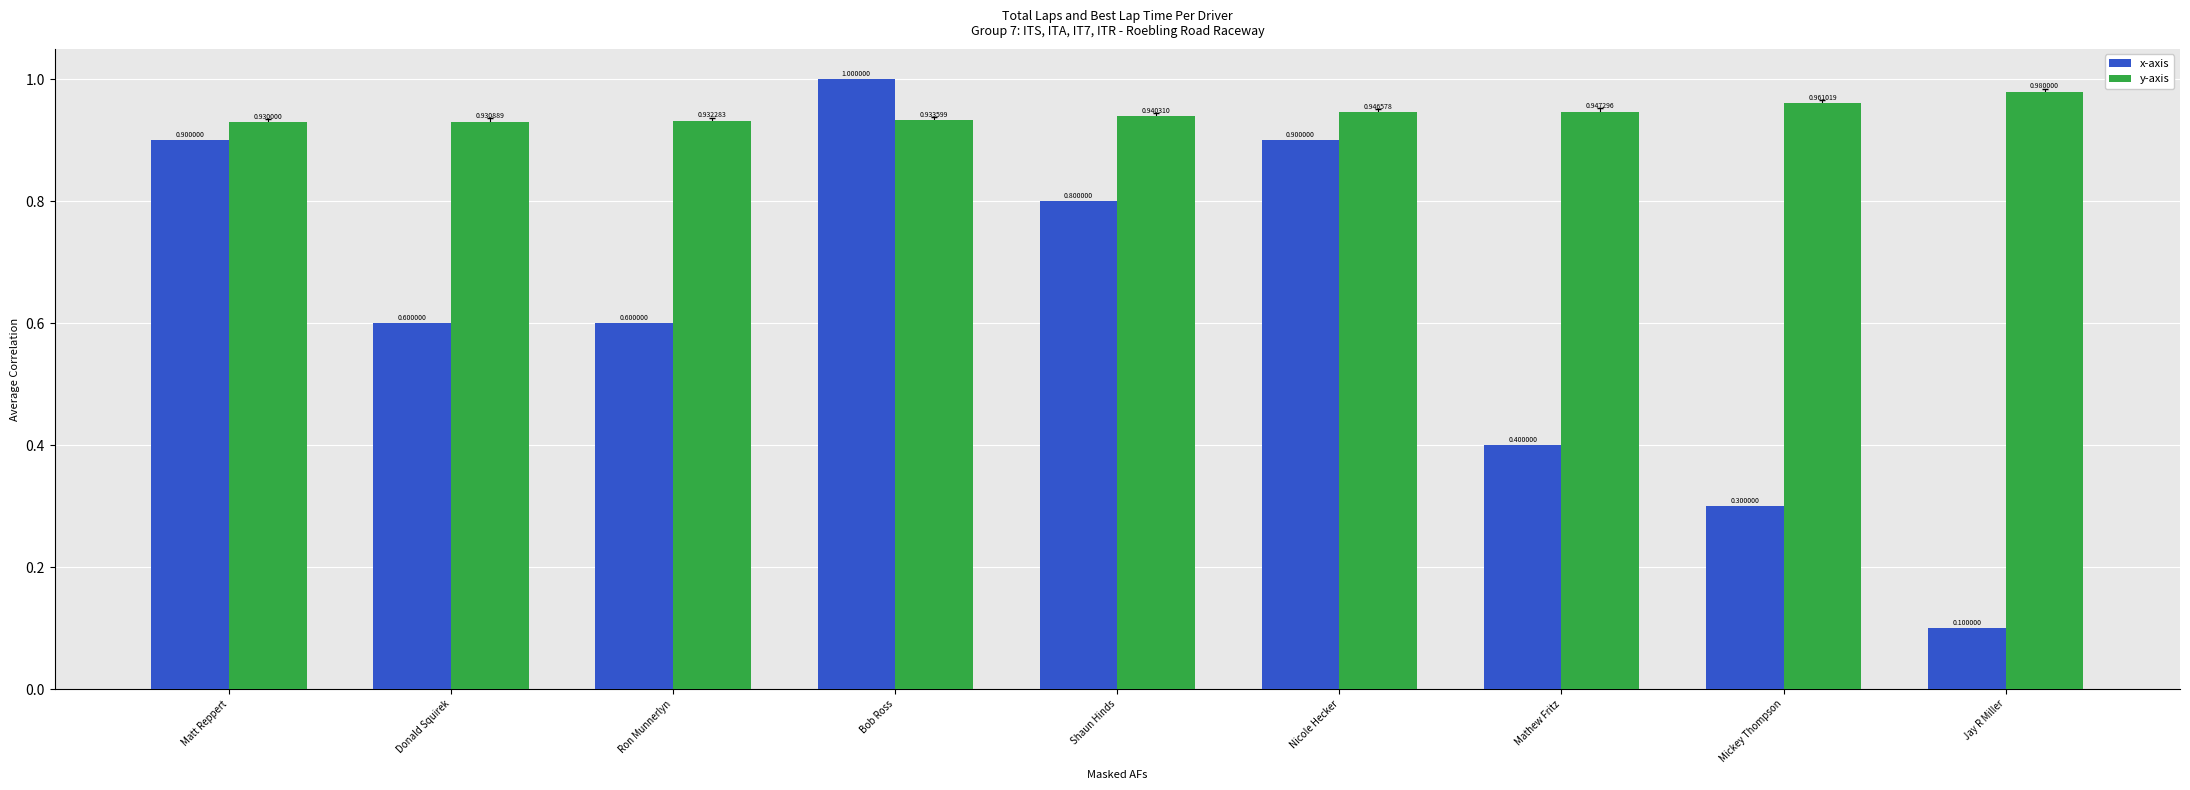

At which label does x-axis reach its minimum?

Jay R Miller